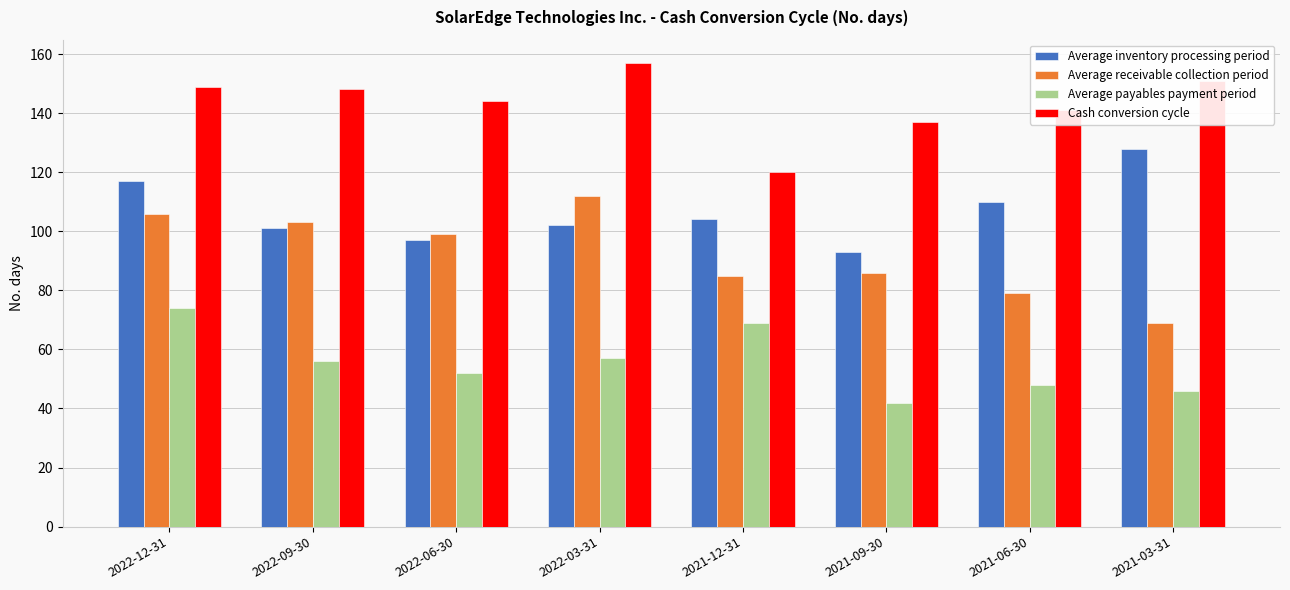

The value of Average payables payment period at 2021-12-31 is 69. True or false?

True